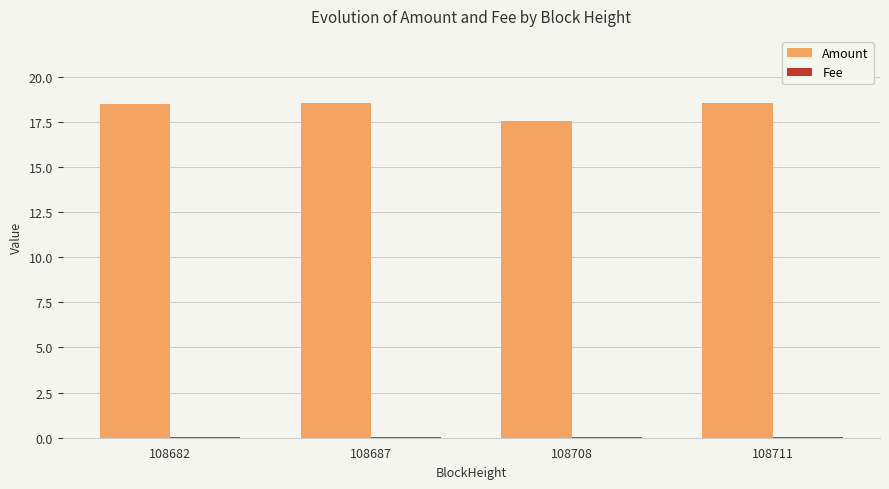

How many Amount values are between 18 and 19?

3